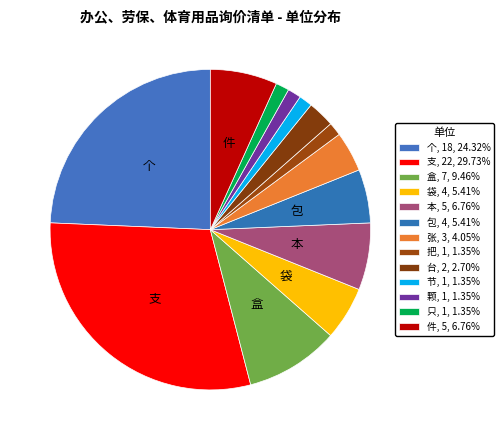

Between 支 and 台, which is larger?

支